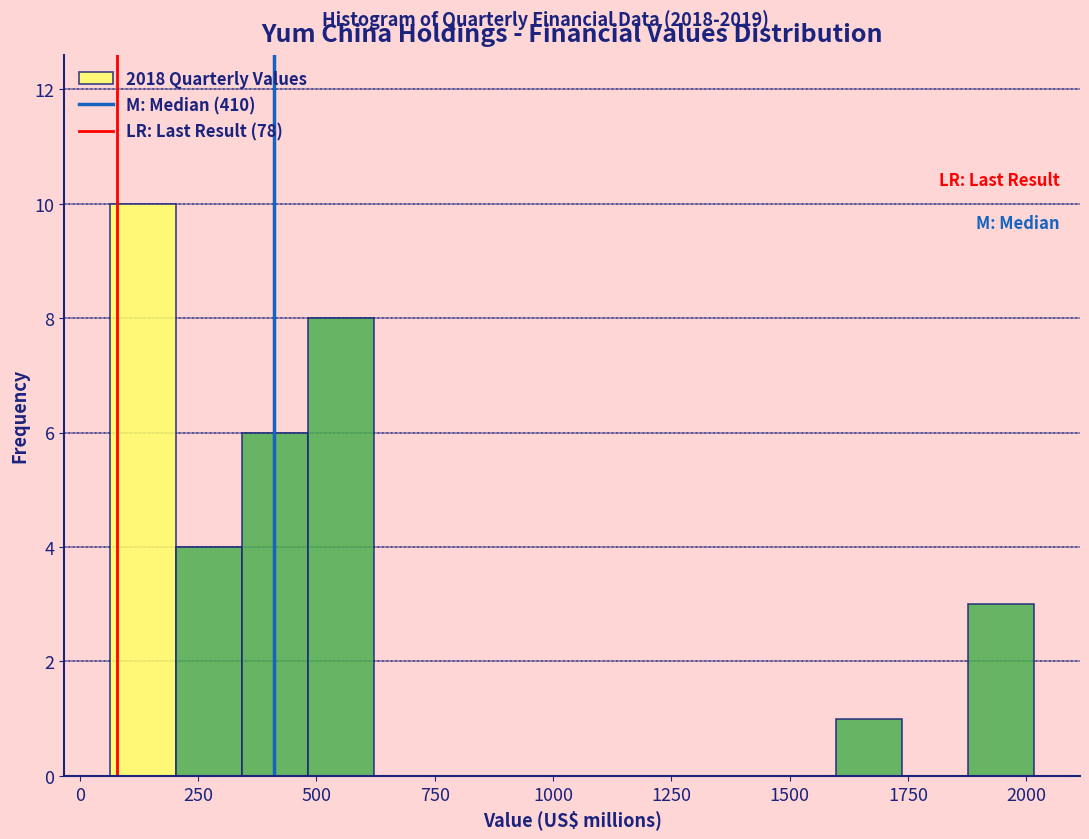

Read against the x-axis, roughly where is the centre of the tallest bar?

150